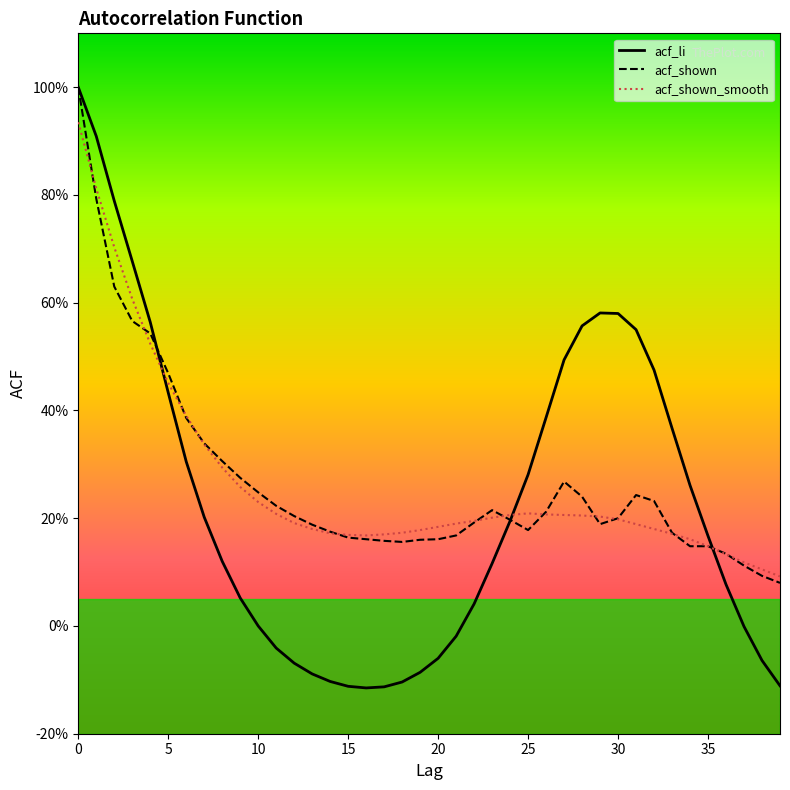

What are all the series names shown in the legend?

acf_li, acf_shown, acf_shown_smooth